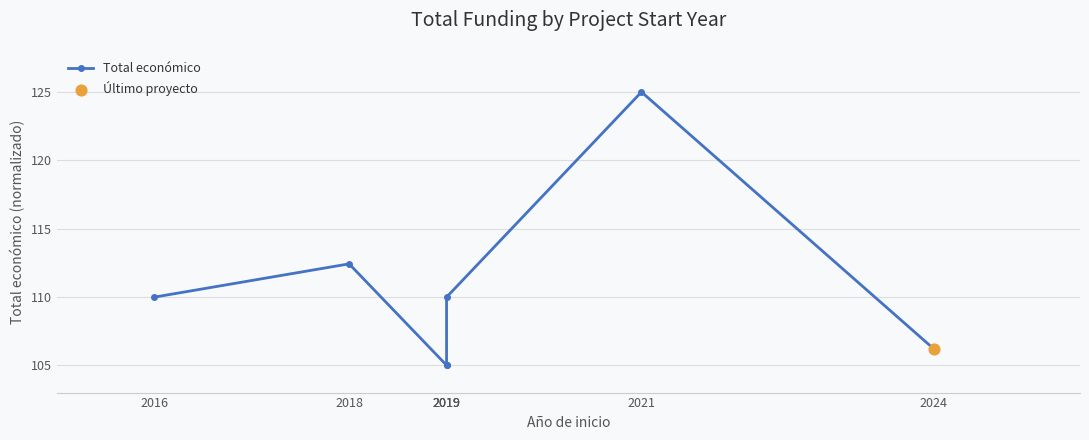

What is the change in value from 2019 to 2024?

+1.2